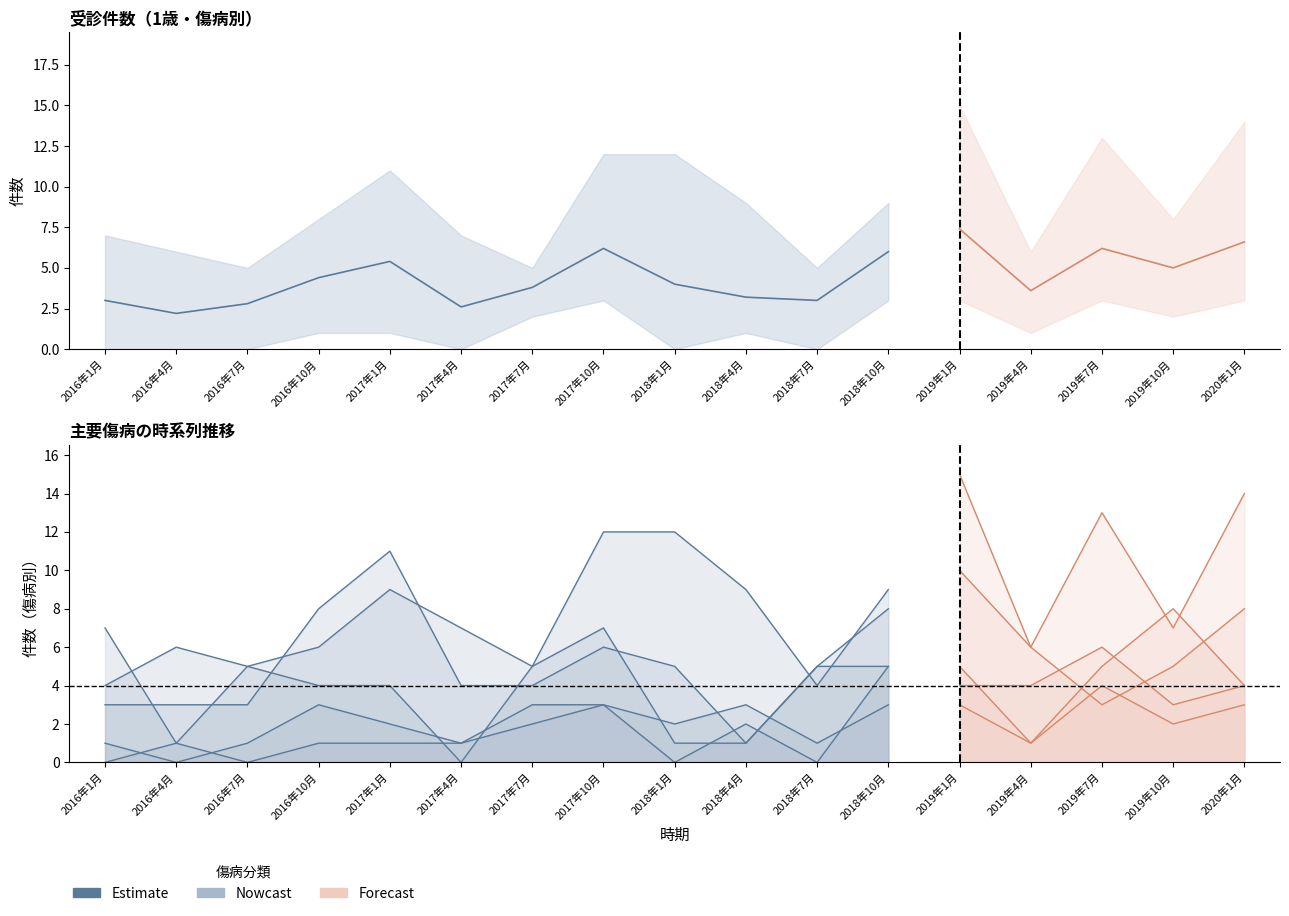

True or false: the data shows 6 at 2018年4月.

False